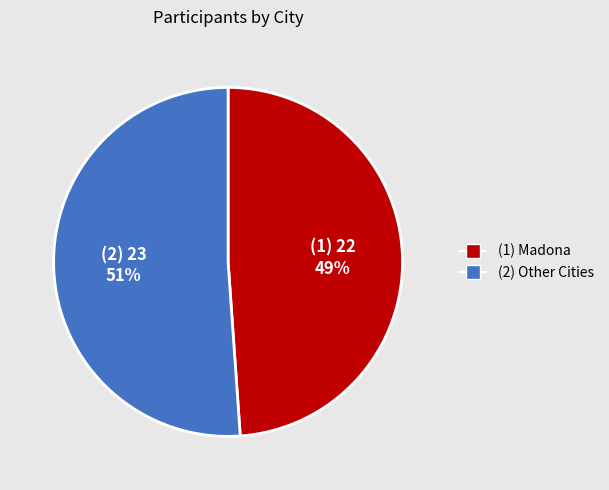

Approximately how many times larger is the value at (2) Other Cities compared to (1) Madona?

1.0